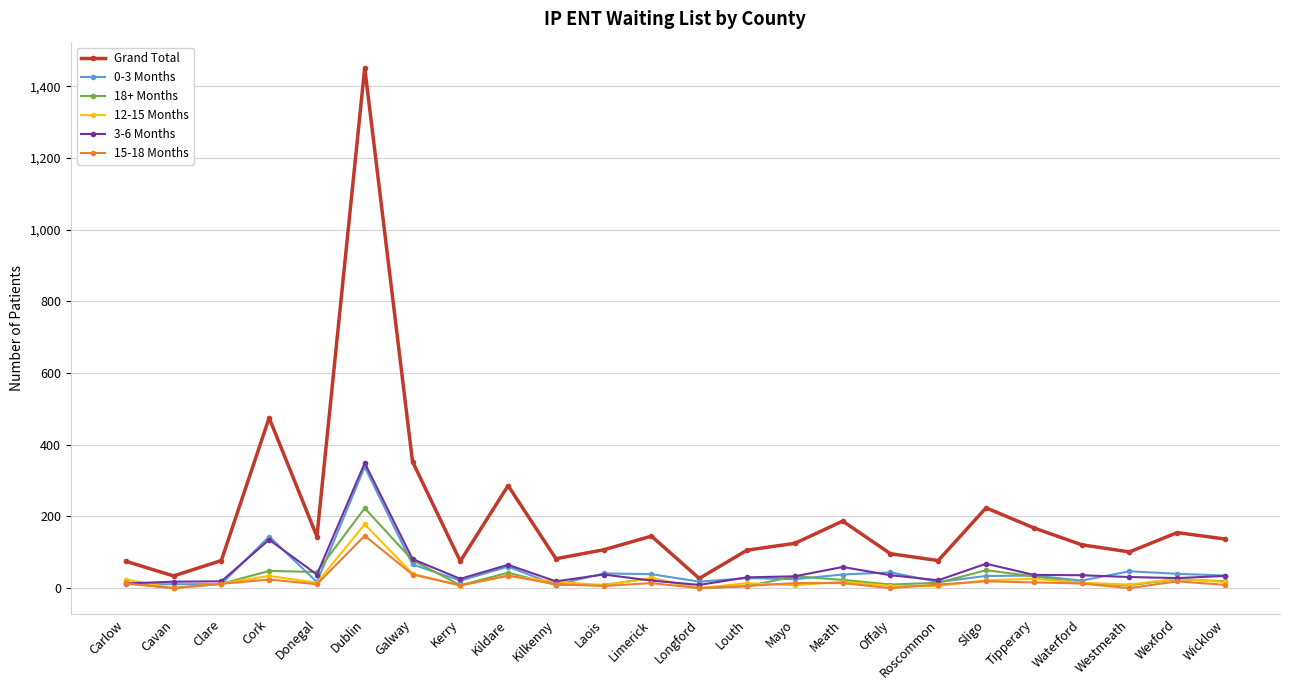

How many lines are shown in the chart?

6